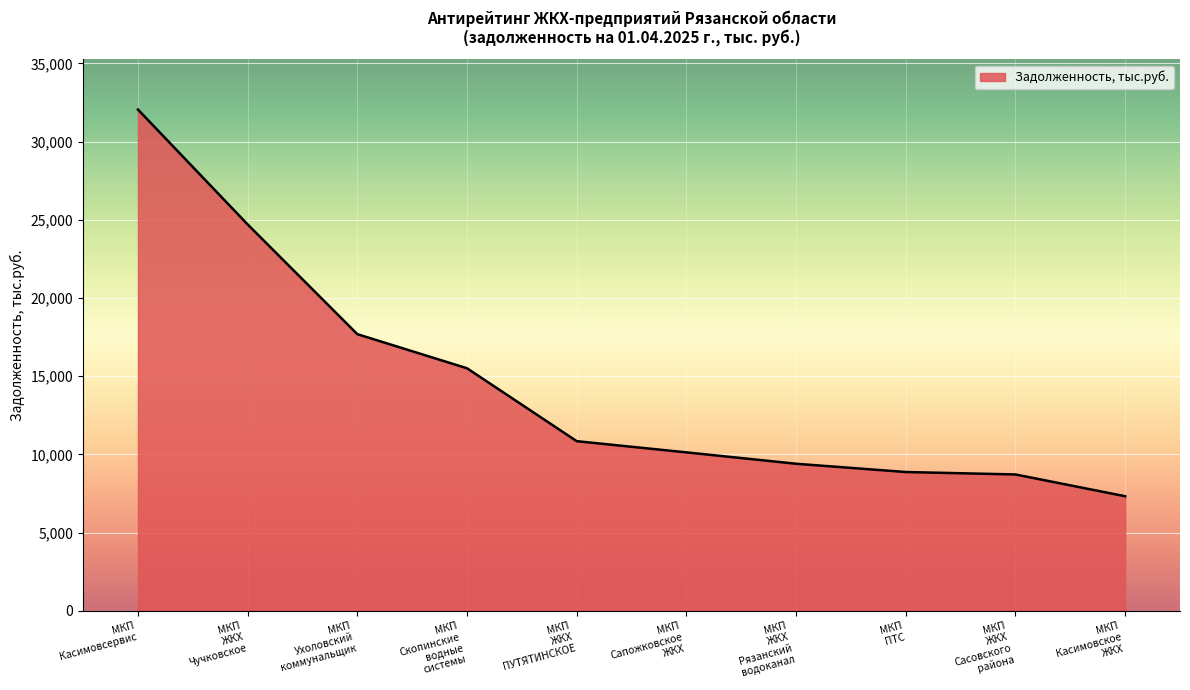

What is the maximum value shown in the chart?

32050.0